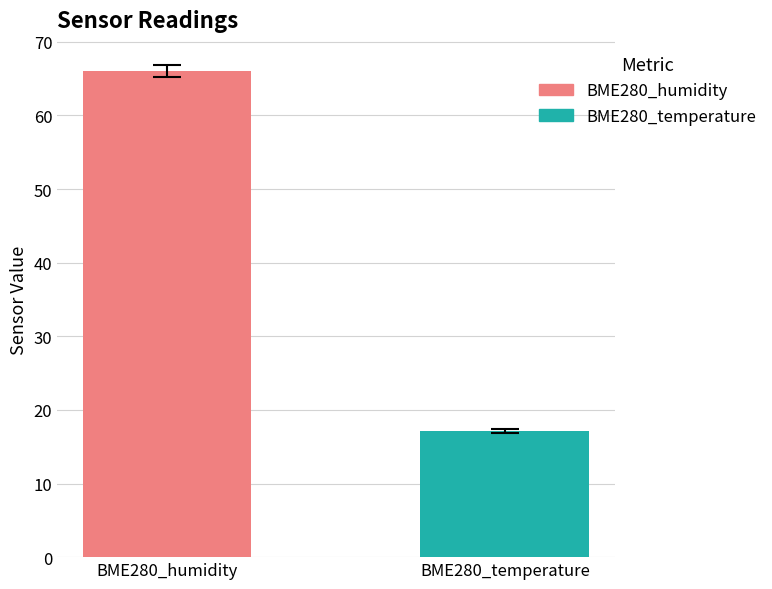

What is the label of the 1st bar from the right?

BME280_temperature